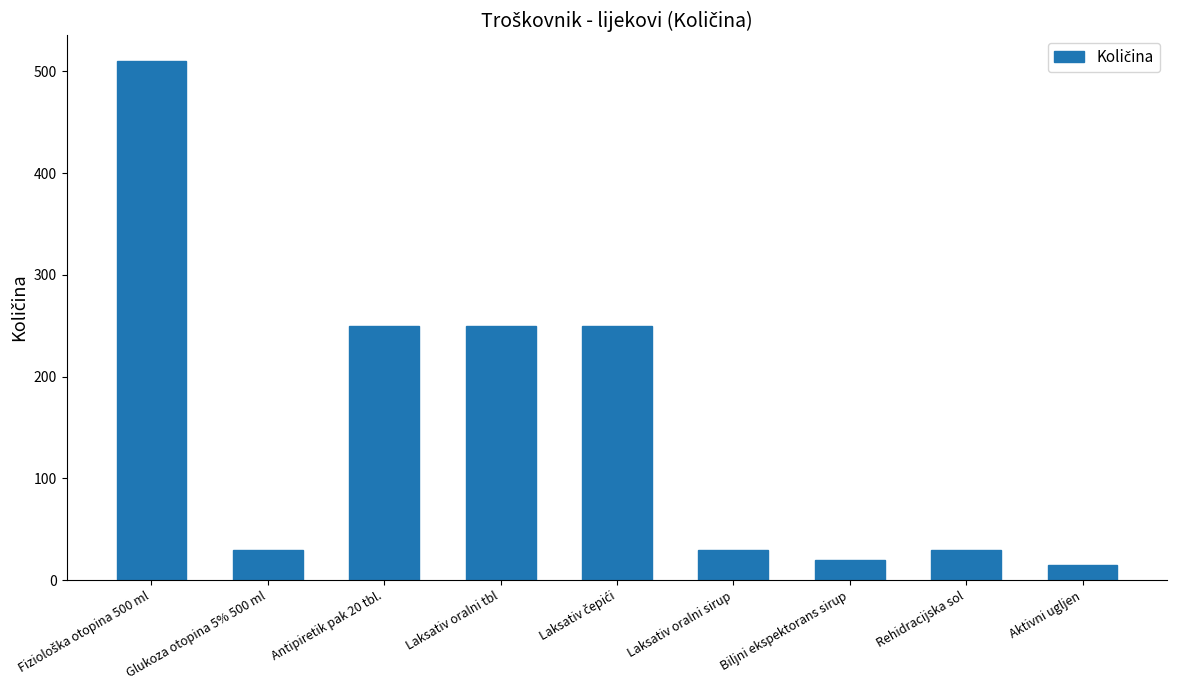

Approximately how many times larger is the value at Laksativ oralni tbl compared to Laksativ oralni sirup?

8.3